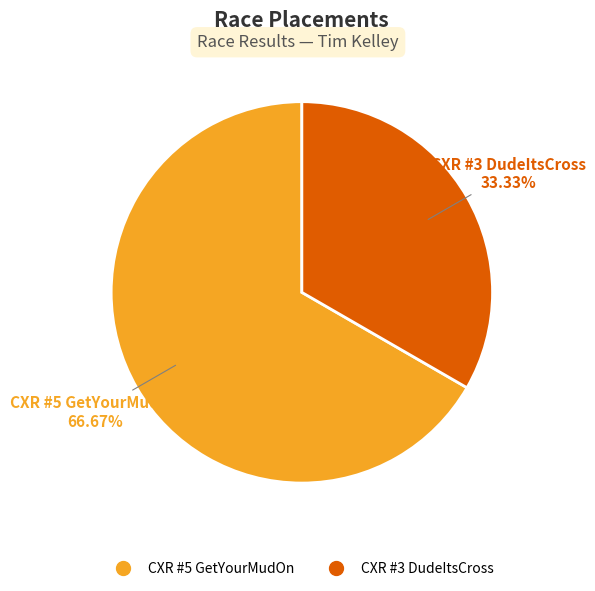

Is it true that CXR #5 GetYourMudOn is 78% of the pie?

False